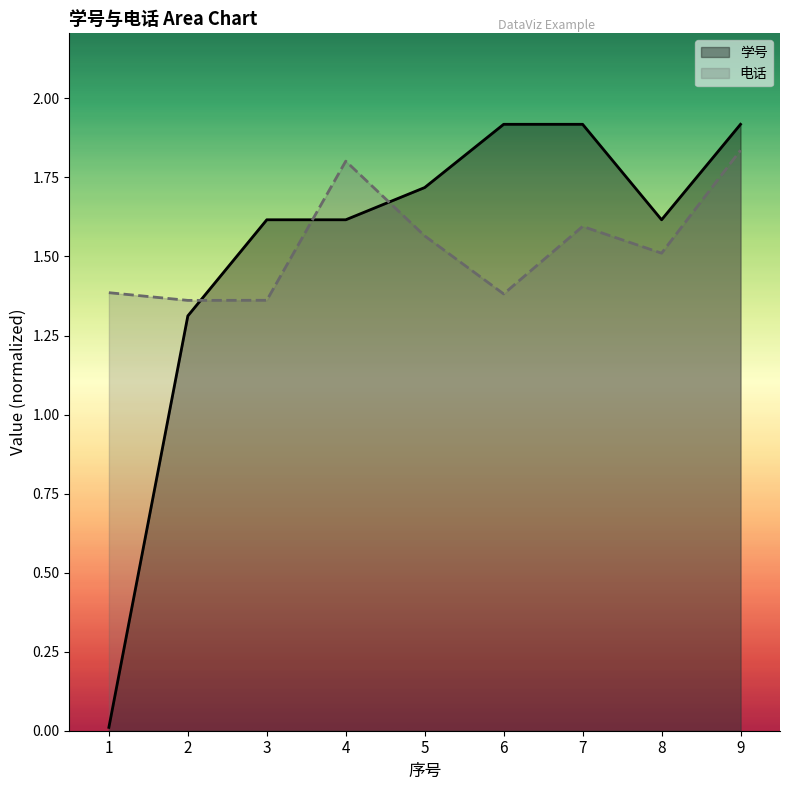

How many data points does each series have?

9